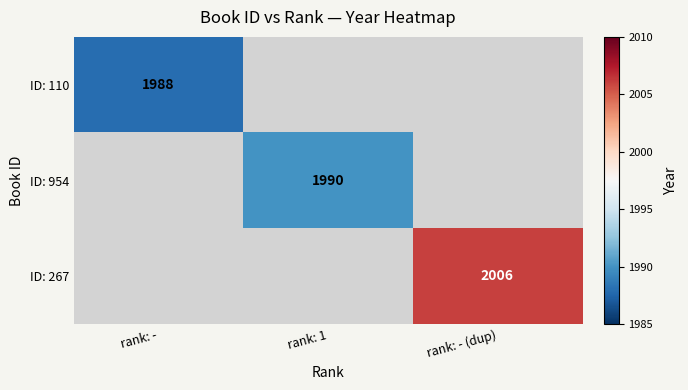

True or false: ID: 110 has a value of 1988 at rank: -.

True